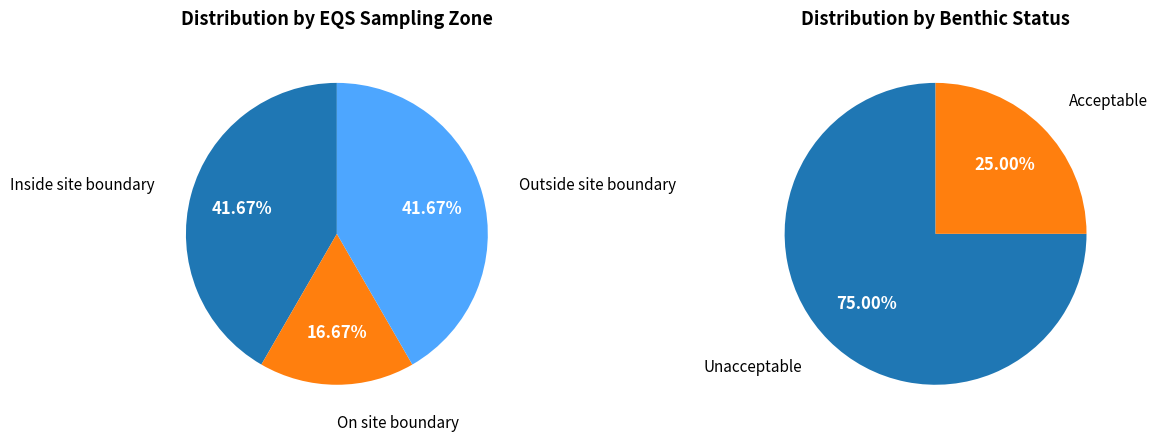

True or false: Outside site boundary accounts for 12% of the total.

False